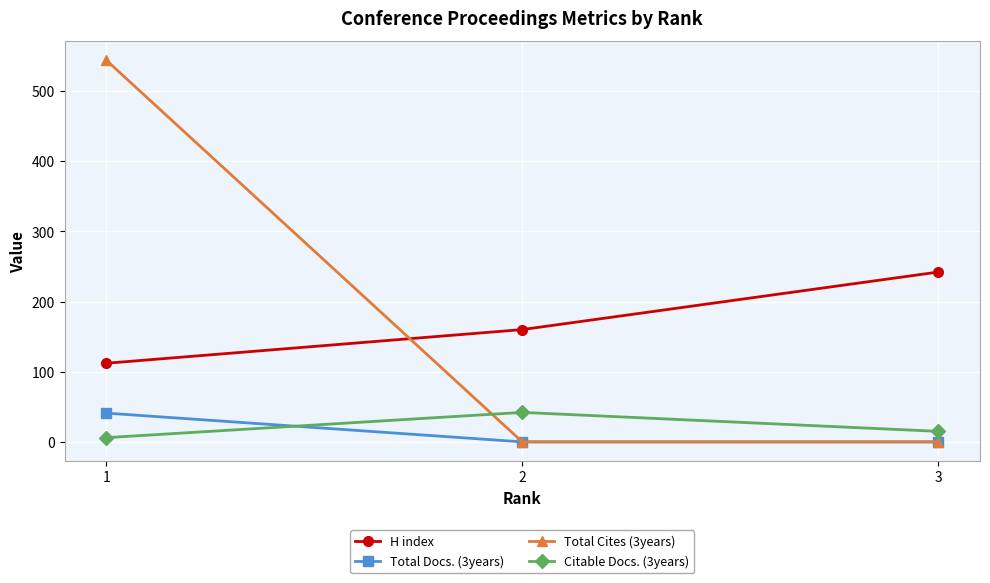

Reading left to right, transcribe all the data shown in this chart.

H index: 112	160	242
Total Docs. (3years): 41	0	0
Total Cites (3years): 544	0	0
Citable Docs. (3years): 6	42	15